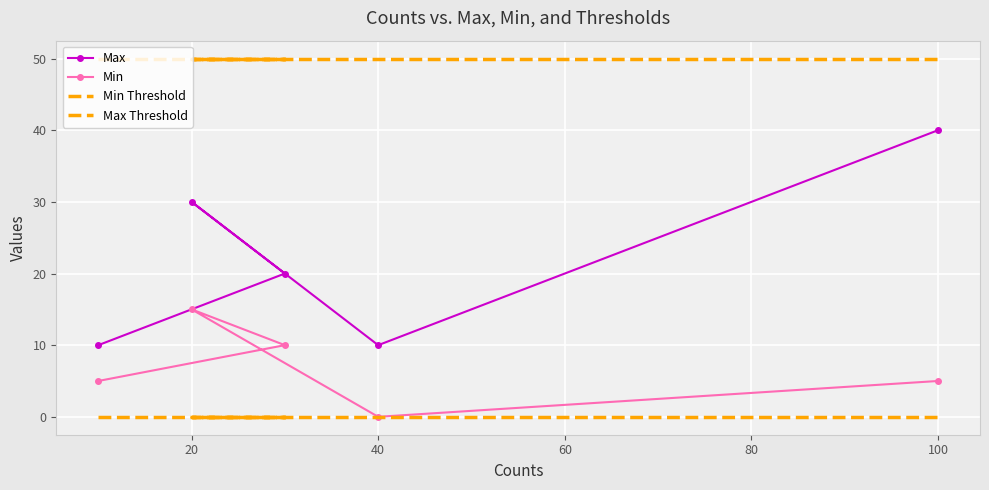

What is the maximum value for Min?

15